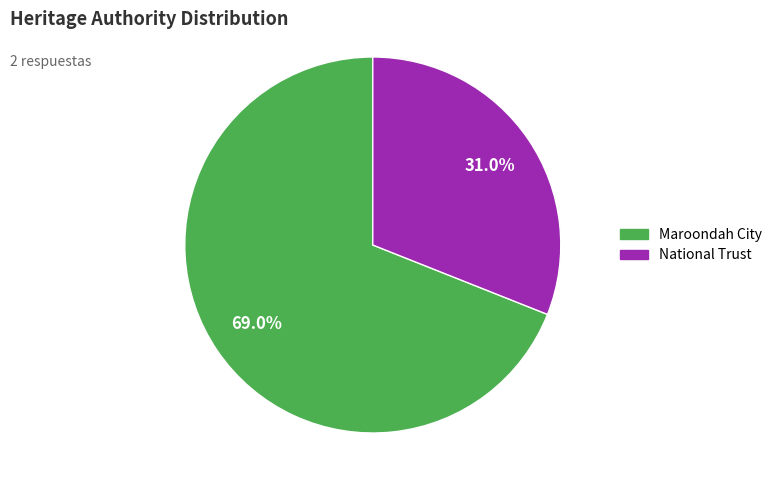

Which slice represents more than half of the pie?

Maroondah City